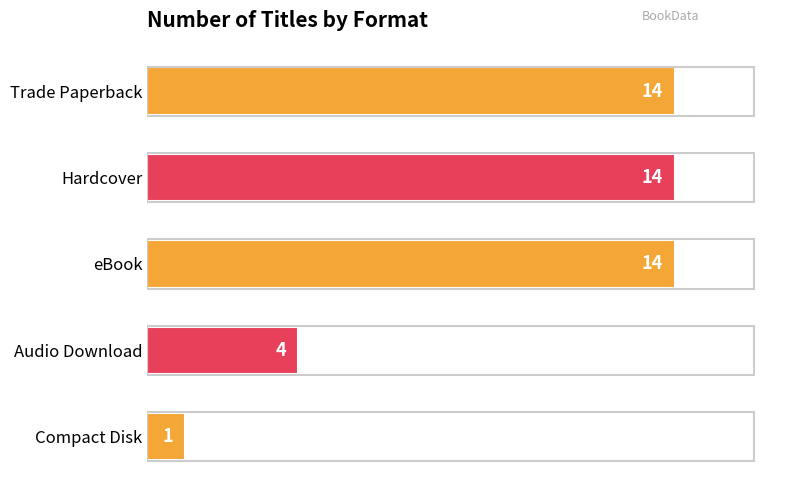

What is the change in value from Trade Paperback to Compact Disk?

-13